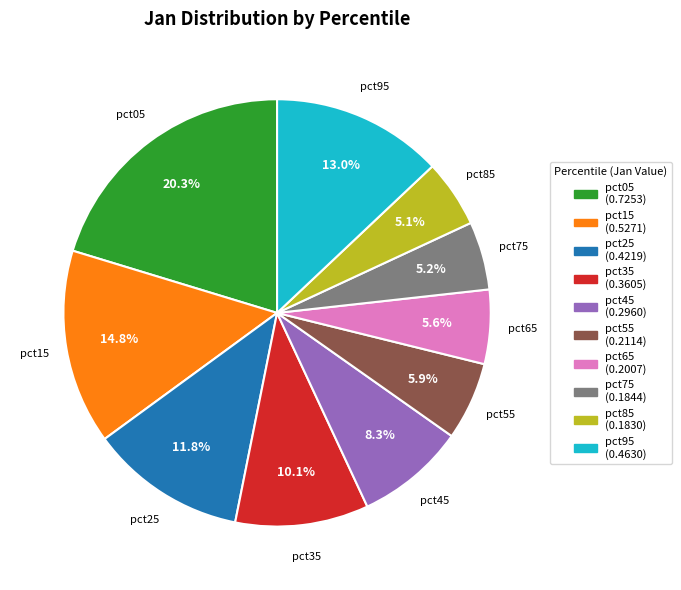

Which category has the biggest portion of the pie?

pct05